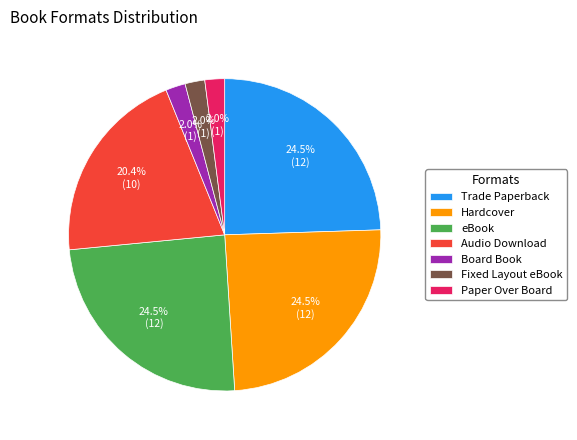

Is Fixed Layout eBook the majority of the pie?

No